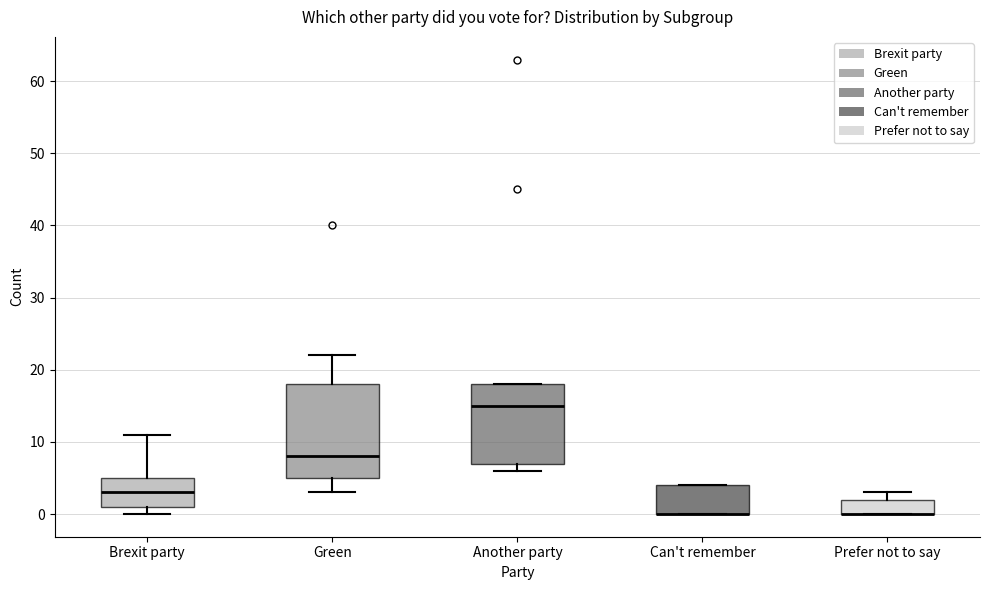

Where is the lower edge of the box for Prefer not to say on the y-axis? The values are not printed on the chart, so give them approximately, as read against the axis.

0